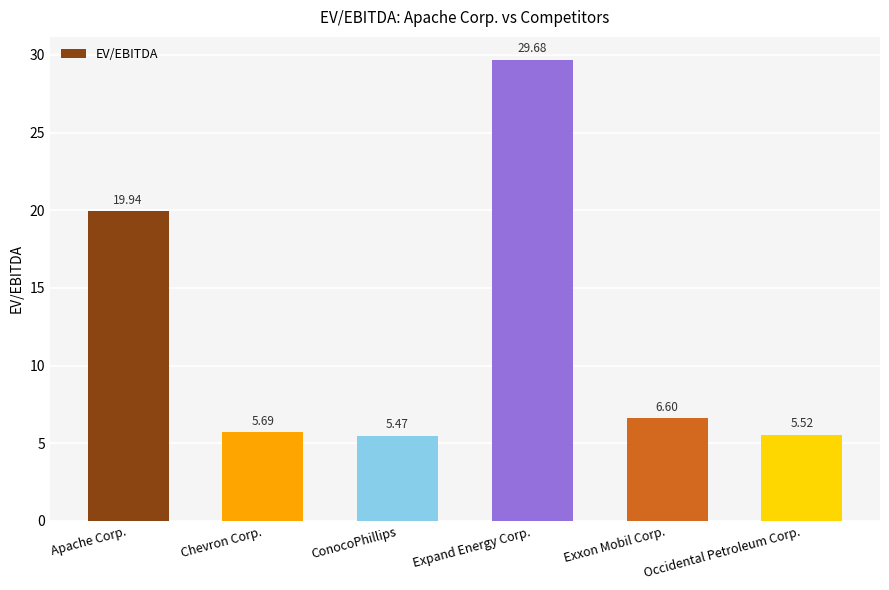

How many bars are there in total?

6